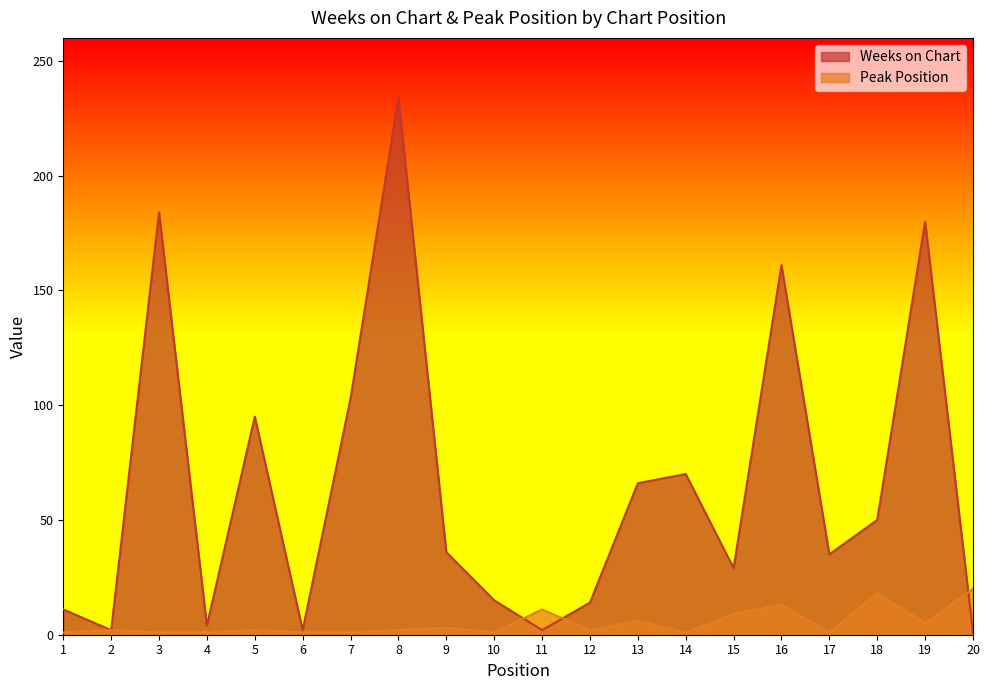

After their last crossing, which series has the higher values: Weeks on Chart or Peak Position?

Peak Position